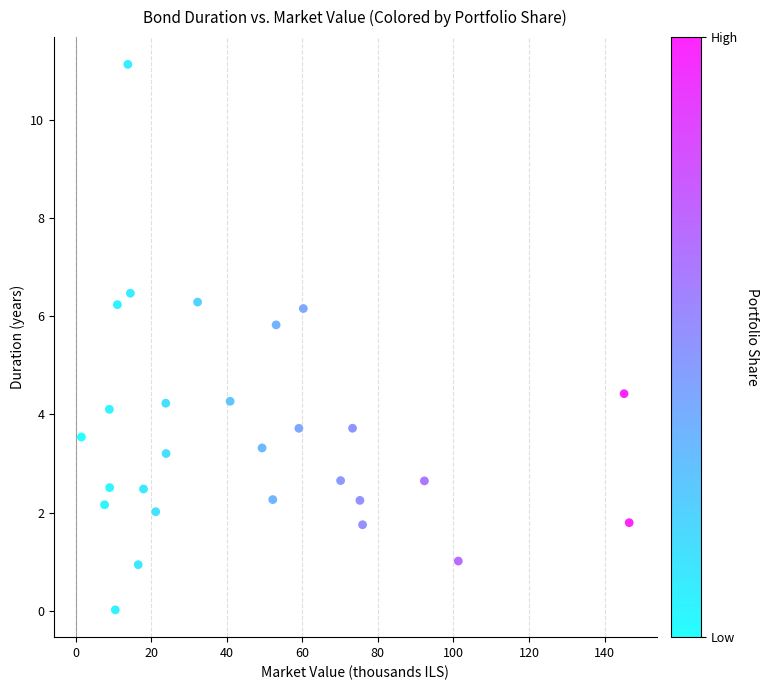

What is the range of X values (max minus min)?

145.0